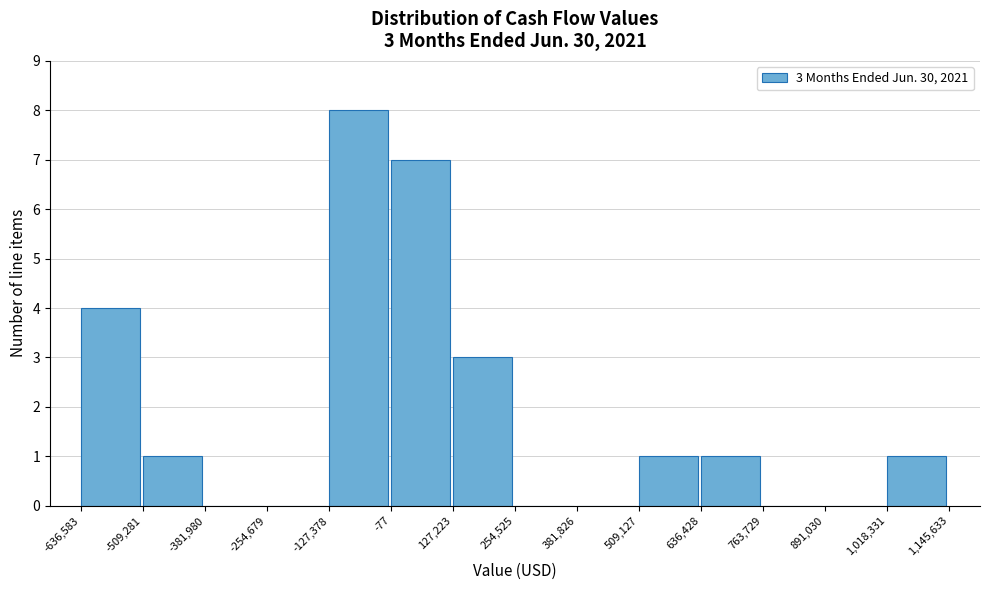

Over which range of the x-axis is the bar tallest?

-127,378 to -77